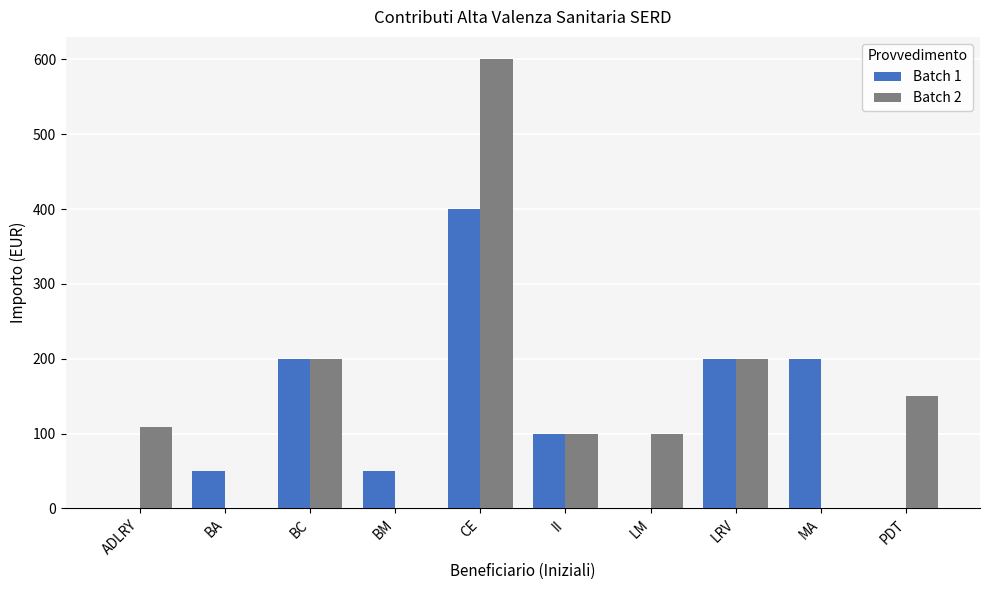

Between CE and PDT, which series saw the biggest shift?

Batch 2